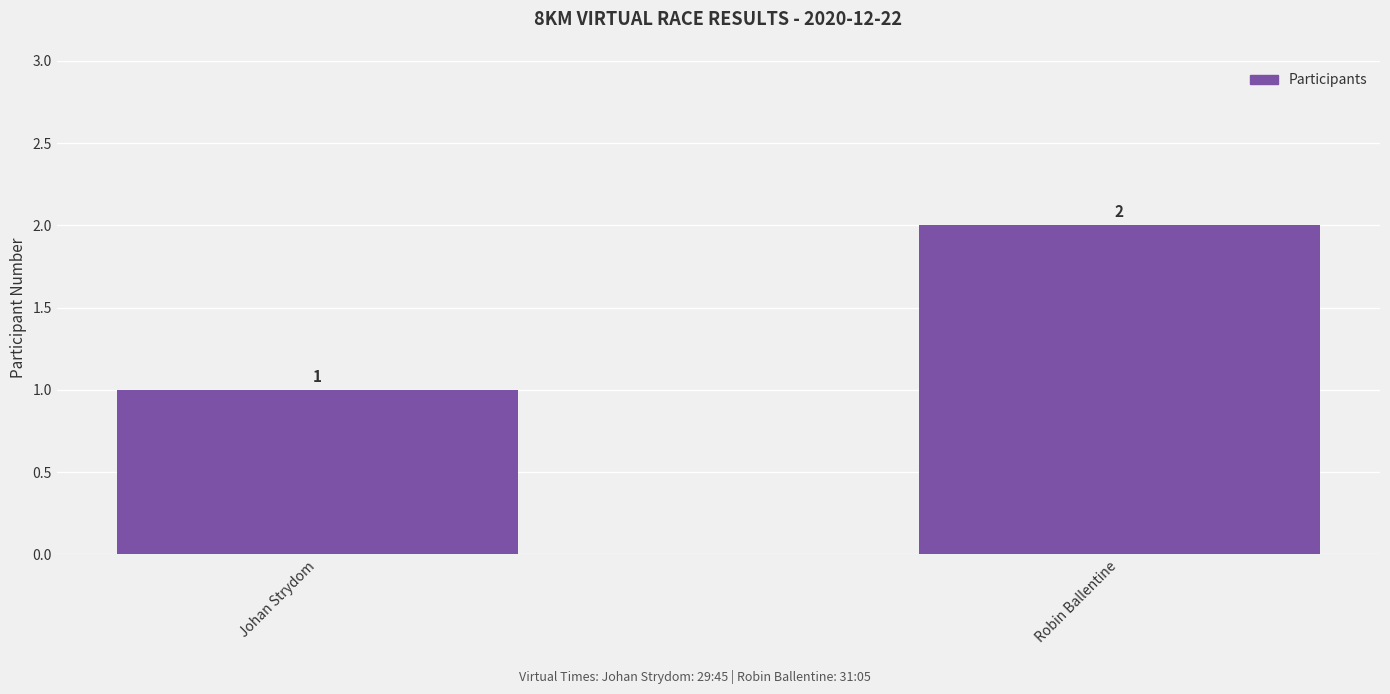

True or false: the data shows 0 at Johan Strydom.

False